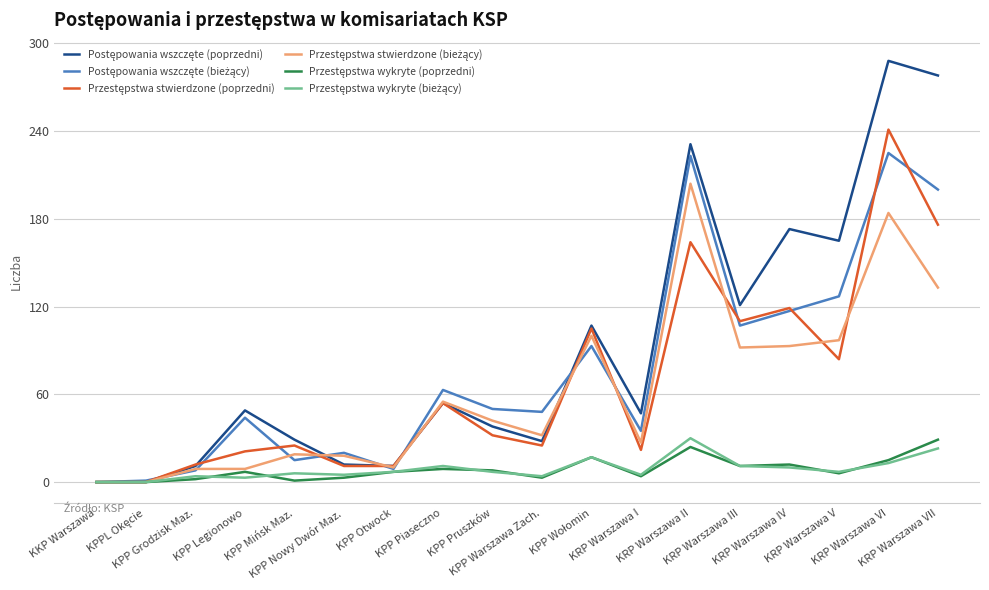

What is the greatest value displayed?

288